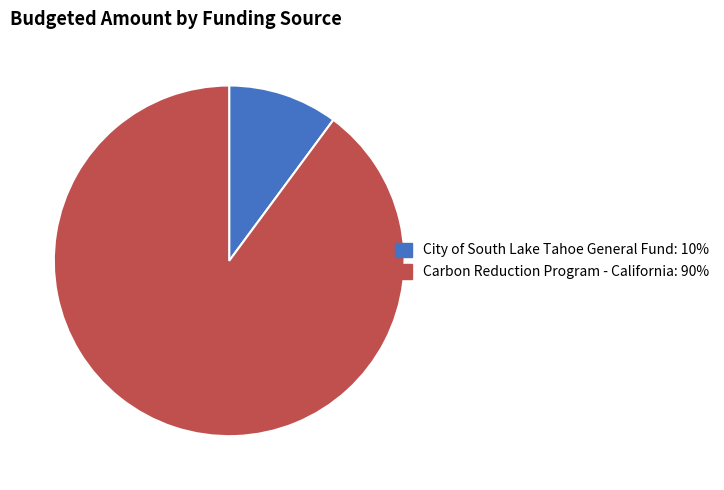

Is it true that Carbon Reduction Program - California is 90% of the pie?

True